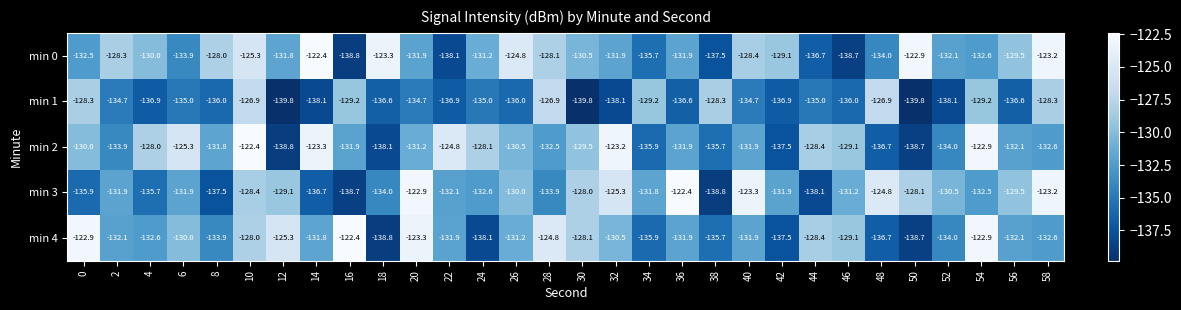

True or false: min 3 has a value of -221.6 at 8.

False